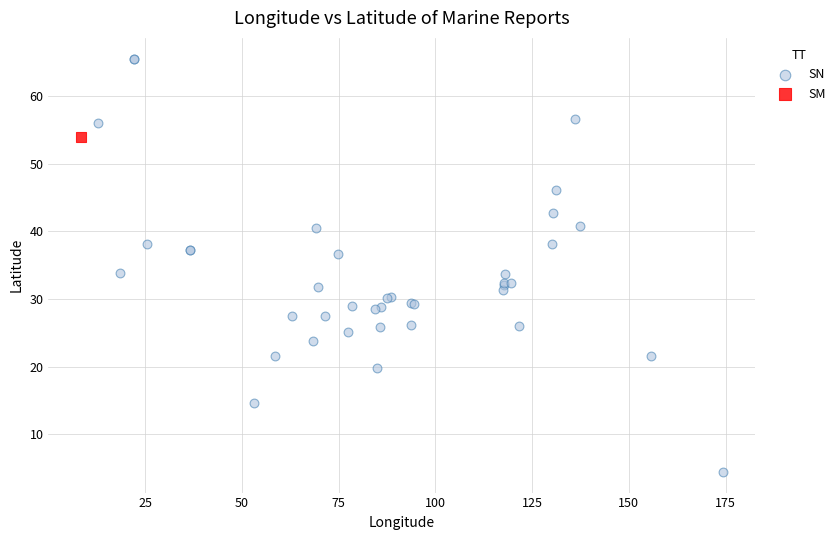

What are all the series names shown in the legend?

SN, SM